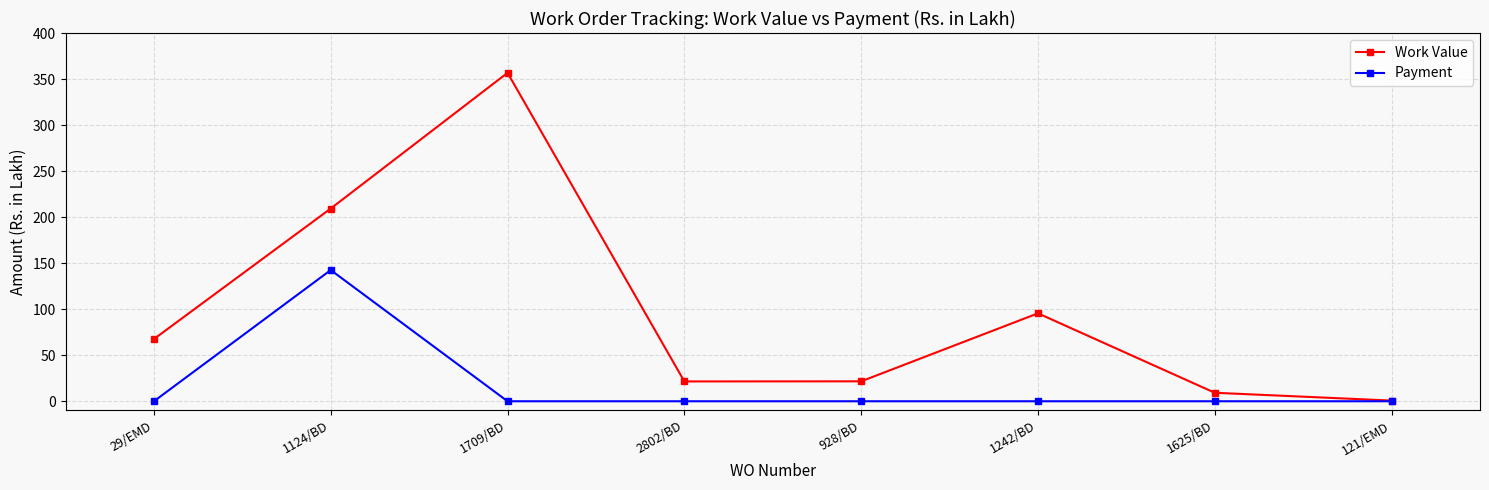

What is the difference between the highest and lowest values at 1242/BD?

95.5